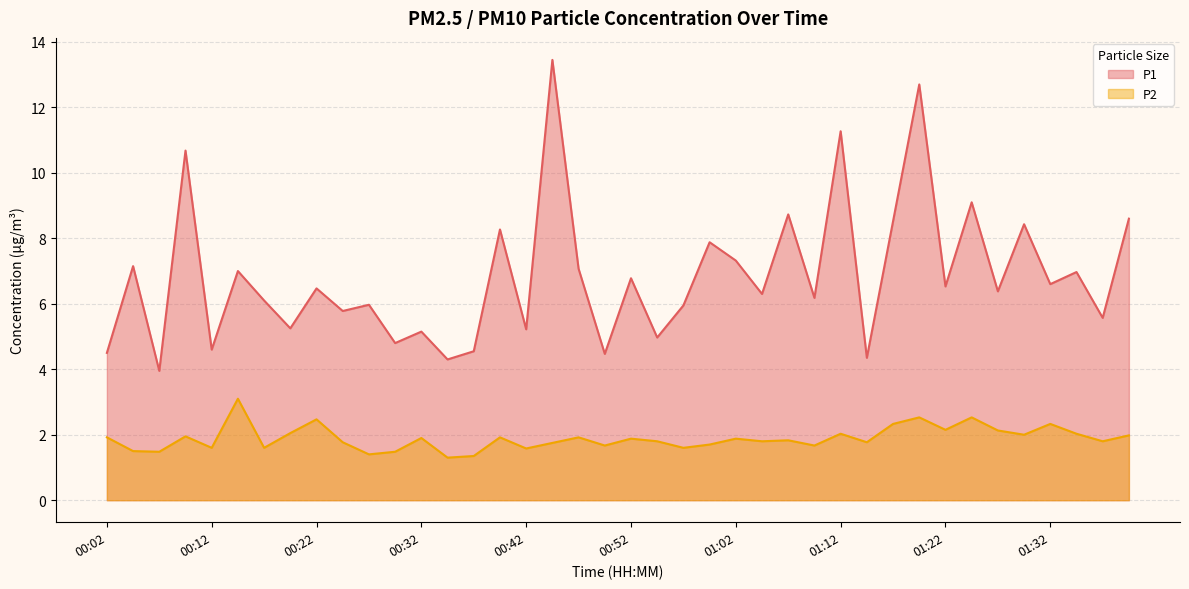

How many values in the P1 series exceed 6?

24